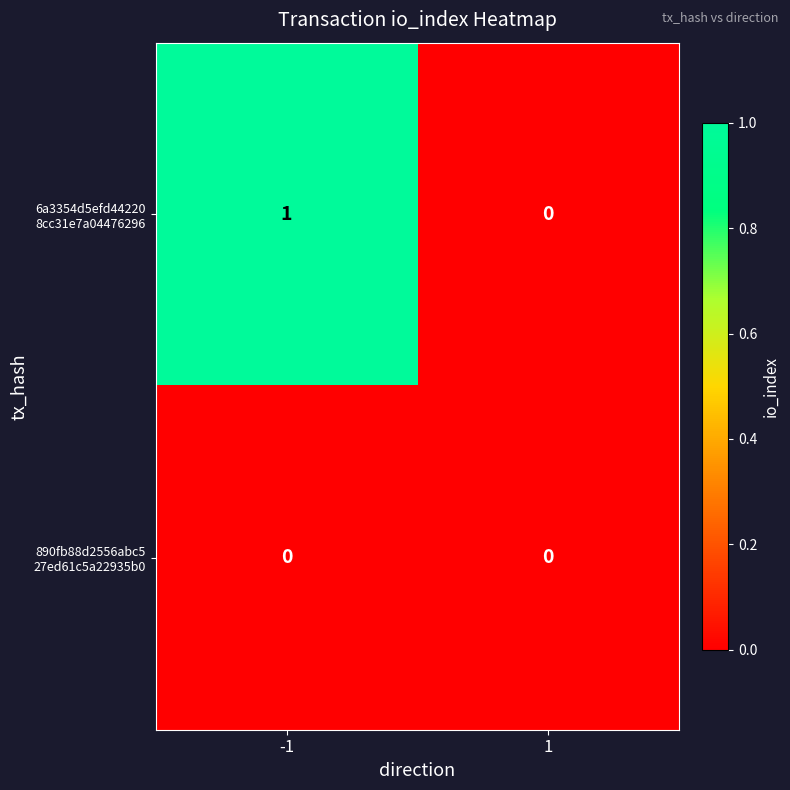

What is the maximum value shown in the chart?

1